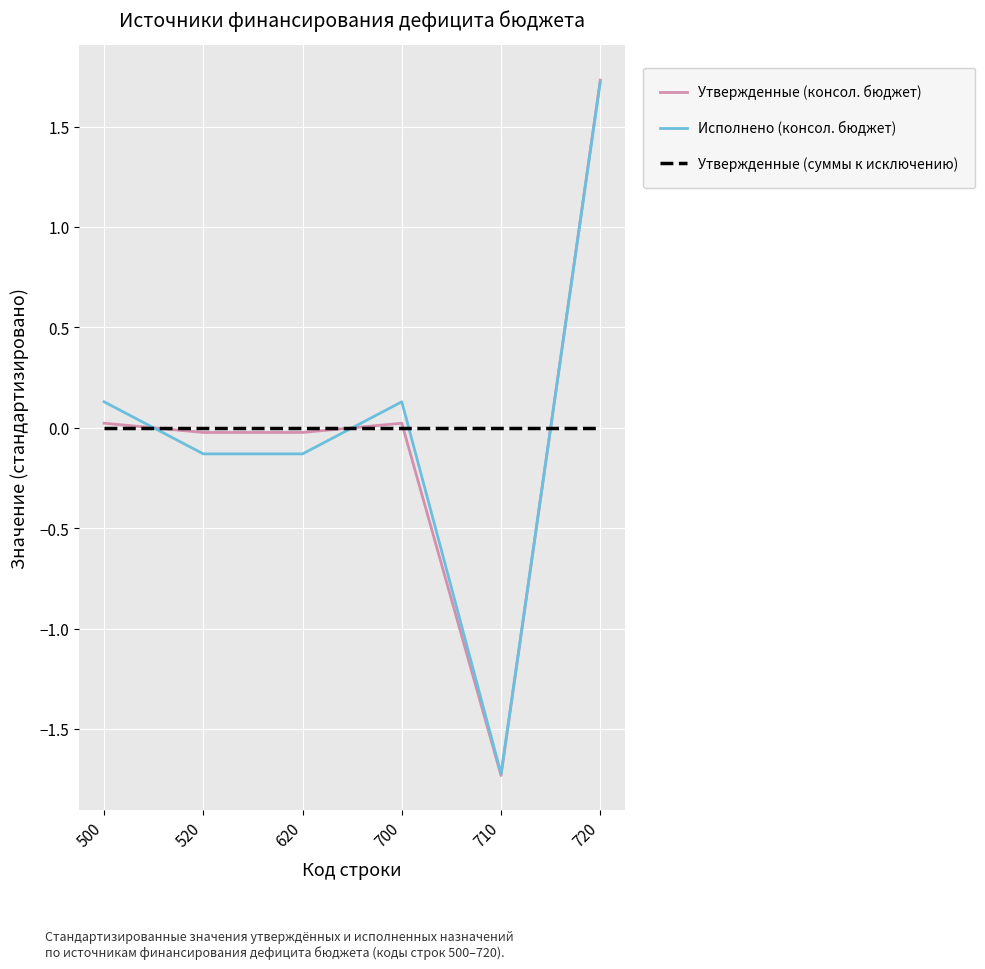

How many categories are shown in the chart?

6